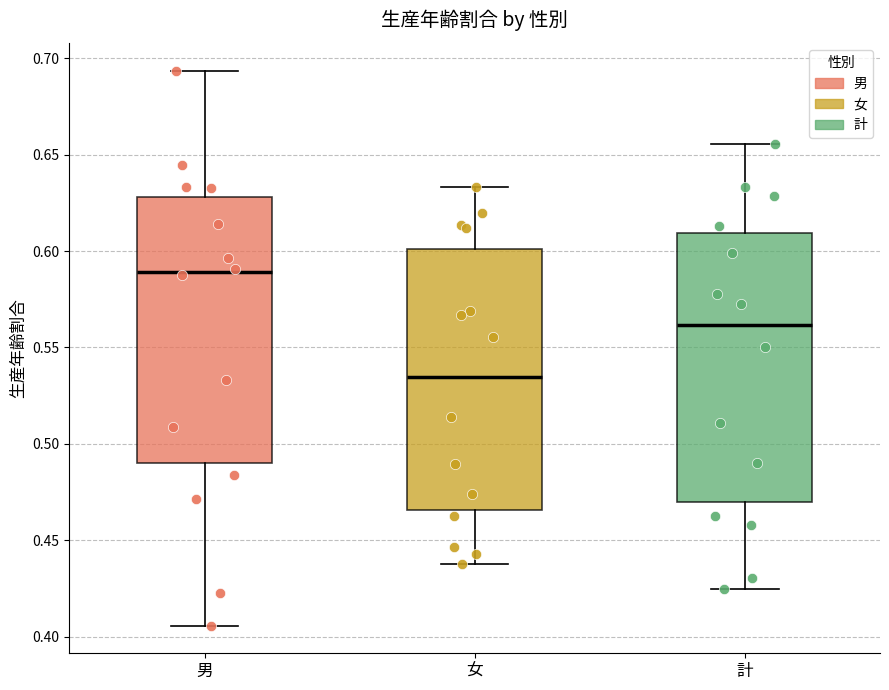

Reading left to right, transcribe this box plot: for each box, give where its median line is, the range the box spans, and where its two whiskers end, as read against the y-axis. The values are not printed on the chart, so give them approximately, as read against the axis.

男: median 0.590, box 0.490 to 0.630, whiskers 0.405 to 0.695
女: median 0.535, box 0.465 to 0.600, whiskers 0.440 to 0.635
計: median 0.560, box 0.470 to 0.610, whiskers 0.425 to 0.655